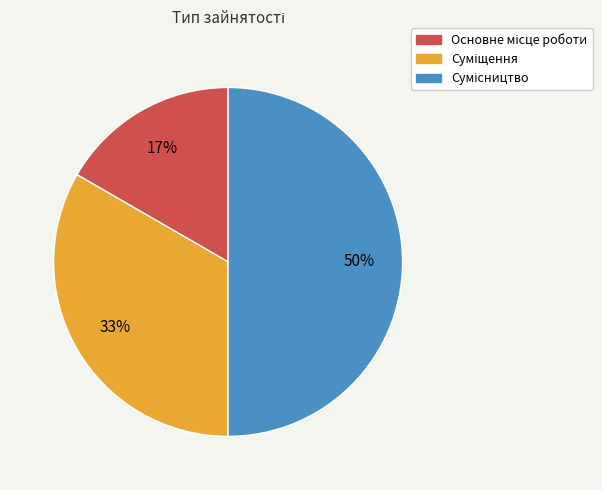

To the nearest percent, what is the difference between the largest and smallest slice percentages?

33%